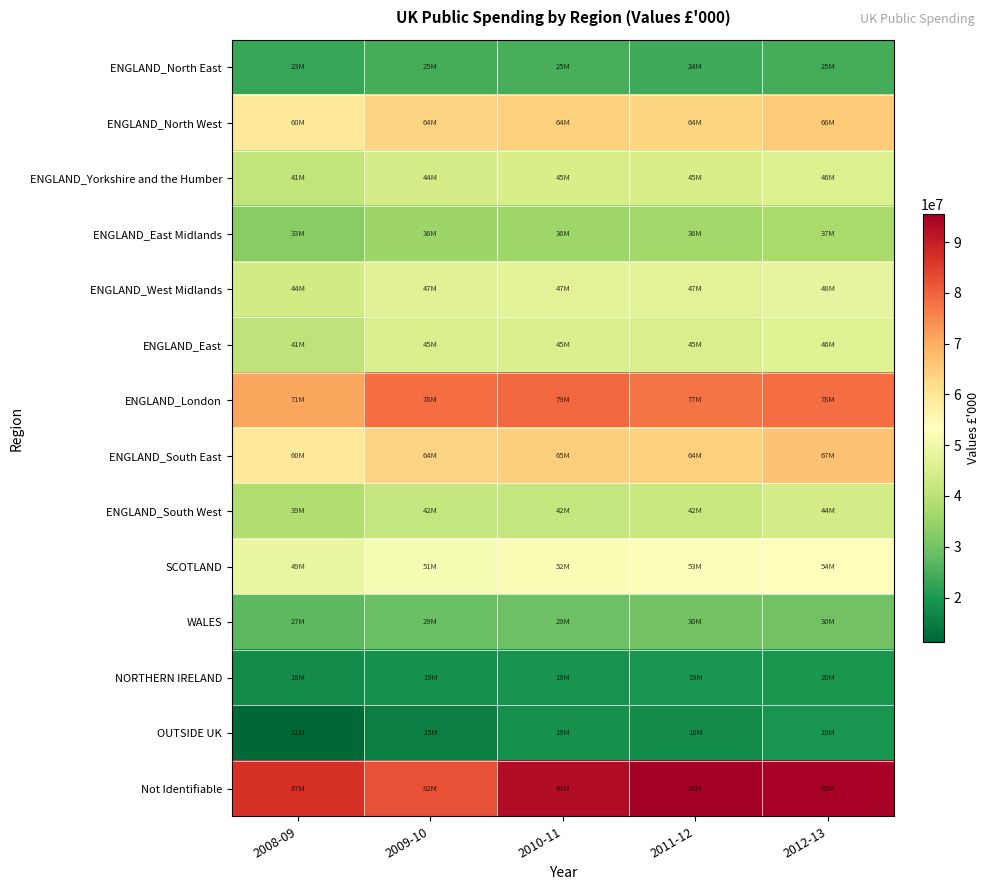

Which category has the lowest value across all series?

2008-09